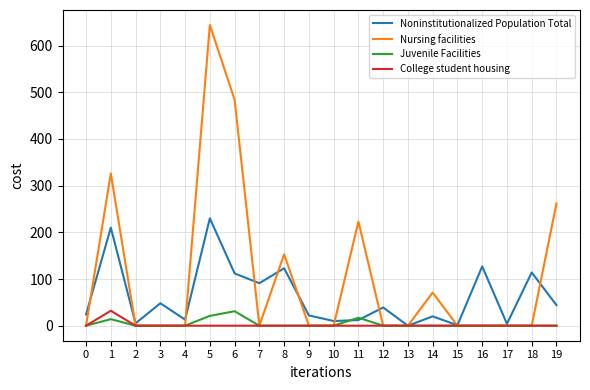

Which series has the largest total across all categories?

Nursing facilities